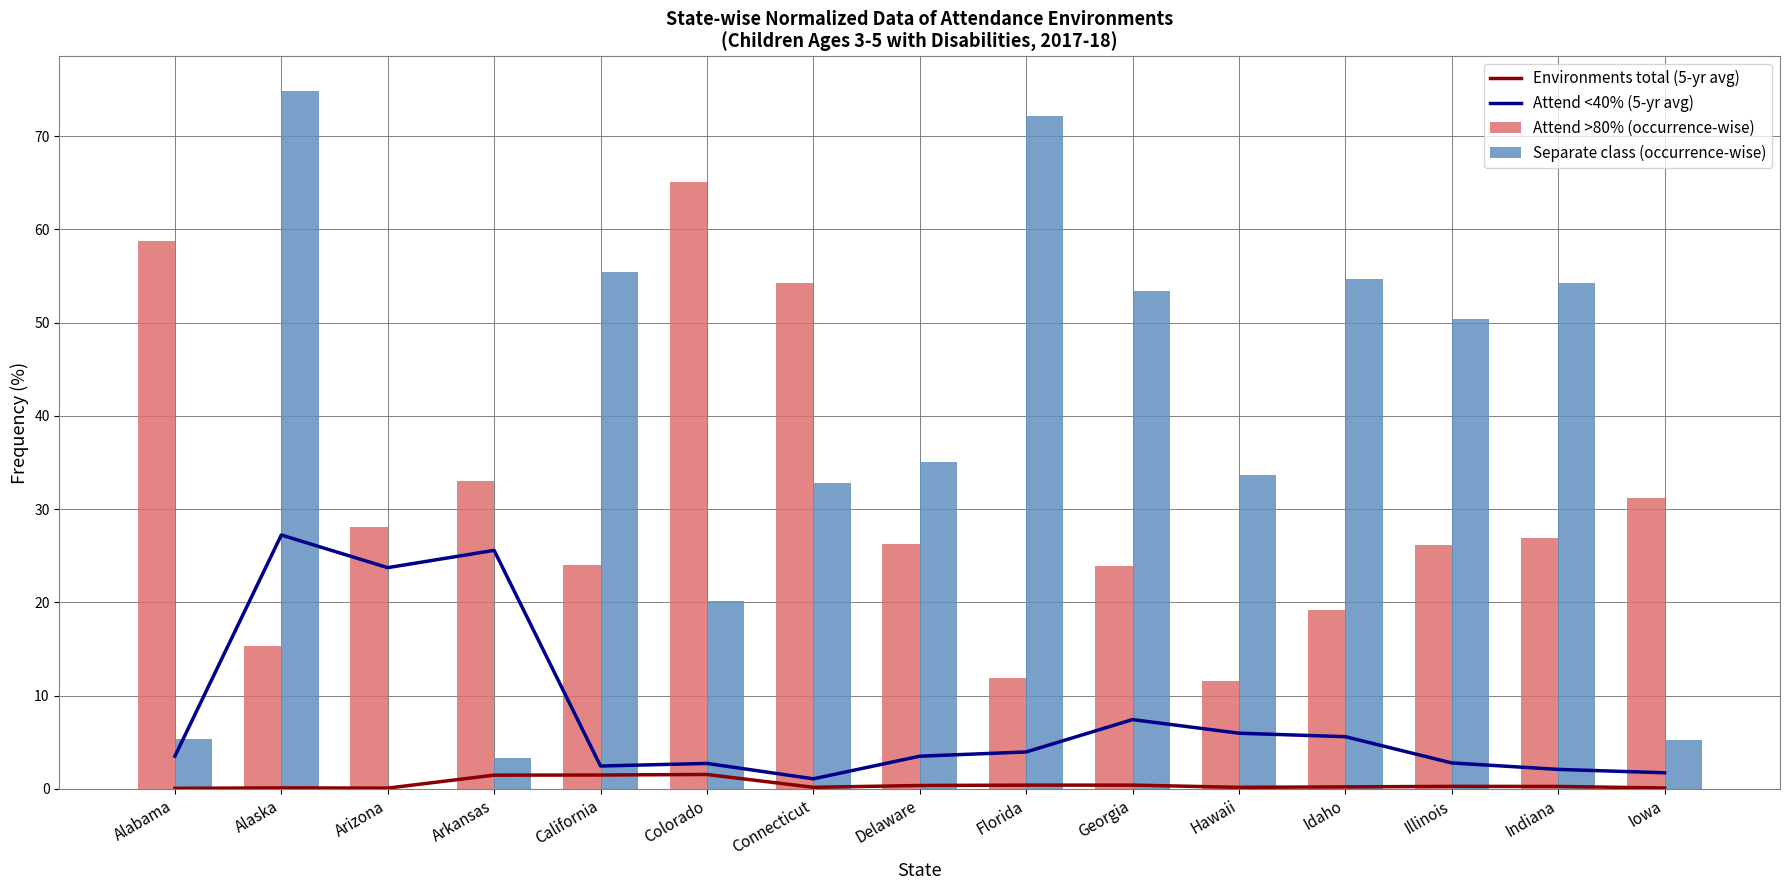

How many groups of bars are there?

15